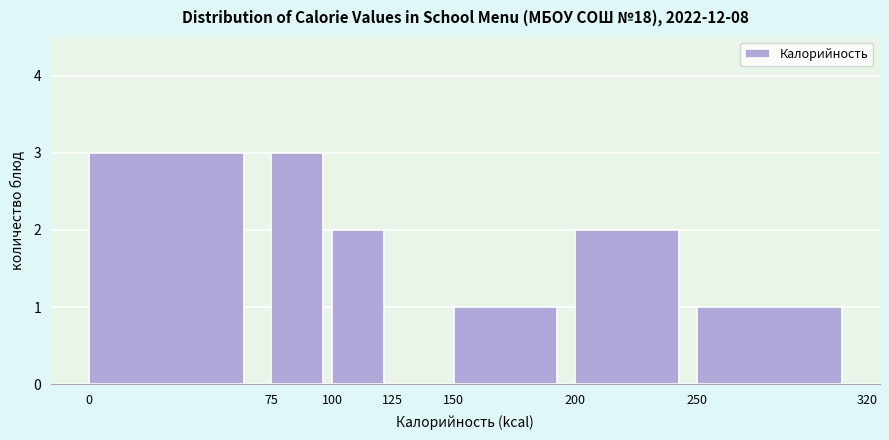

Reading left to right, transcribe this chart: for each bar, give the range it covers on the x-axis and its height. The values are not printed on the chart, so give them approximately, as read against the axis.

0 to 75: 3
75 to 100: 3
100 to 125: 2
125 to 150: 0
150 to 200: 1
200 to 250: 2
250 to 320: 1